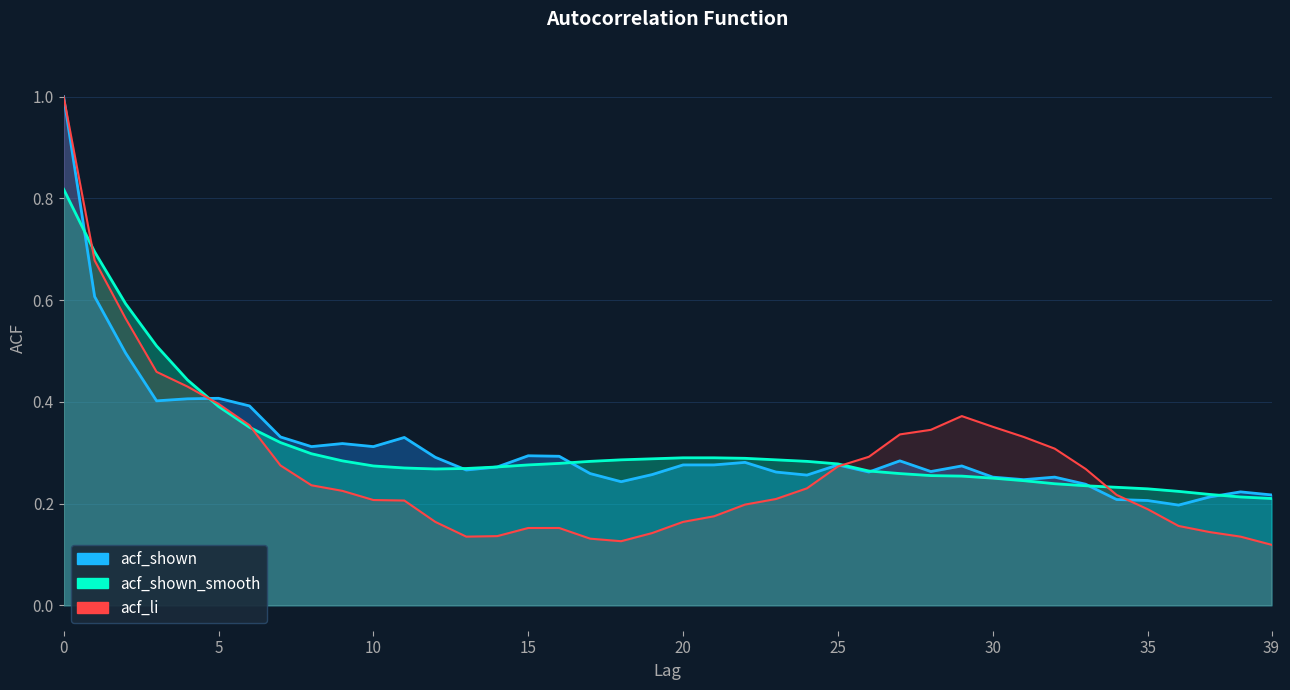

What is the maximum value shown in the chart?

1.0